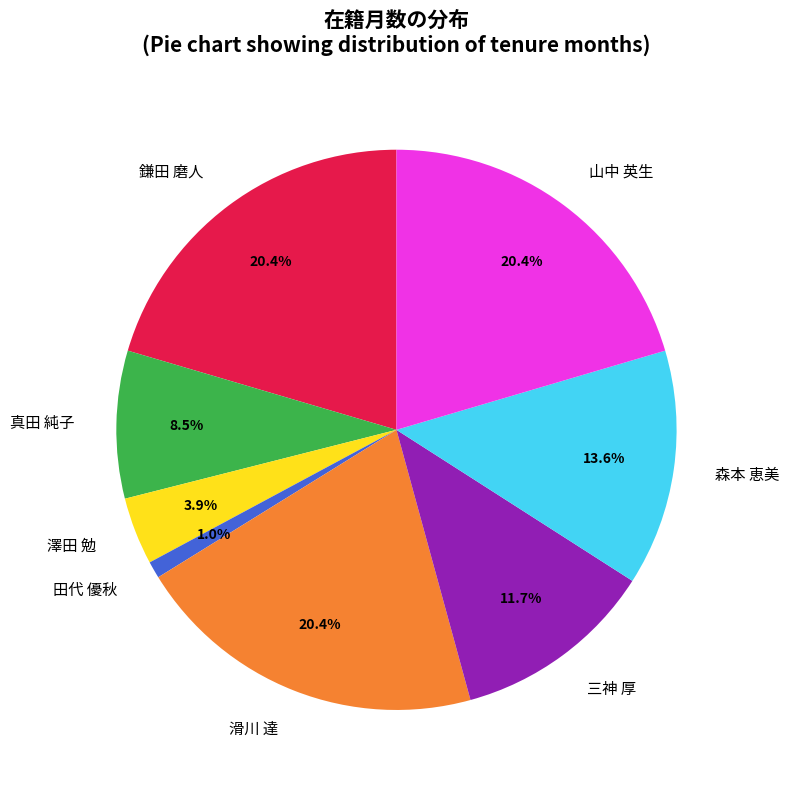

What is the smallest slice in the pie chart?

田代 優秋